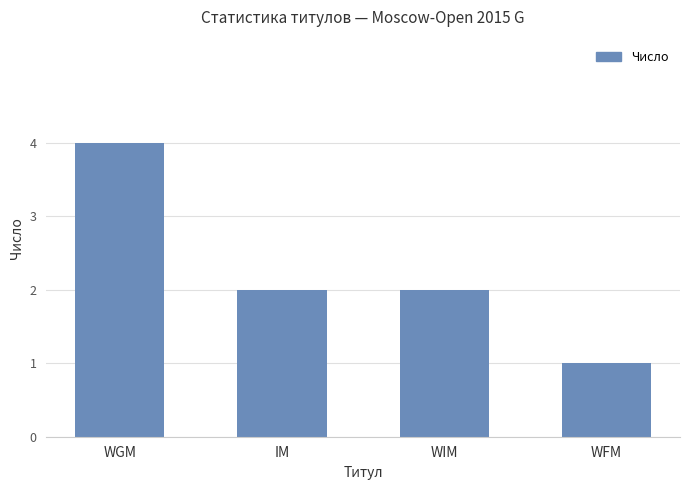

What is the difference between the values at WGM and WFM?

3